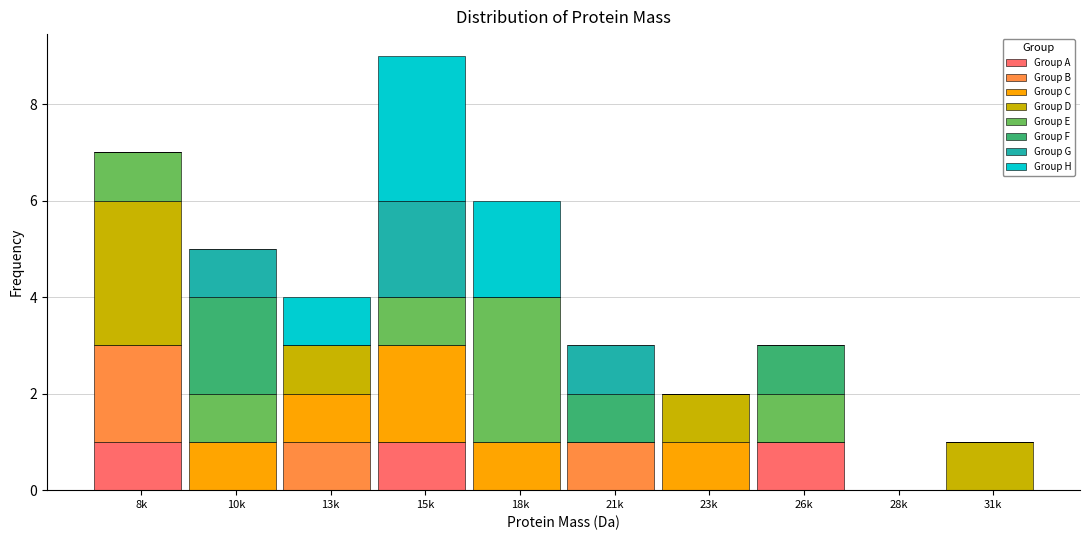

At which category is the sum across all series the highest?

15k